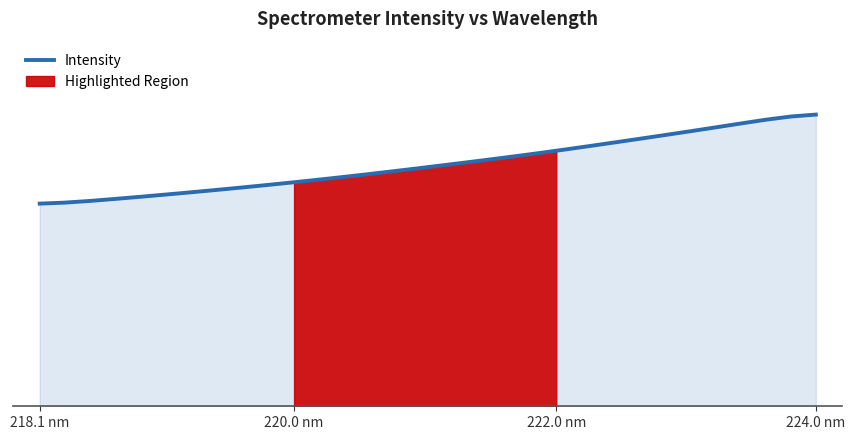

What is the maximum value shown in the chart?

902.9